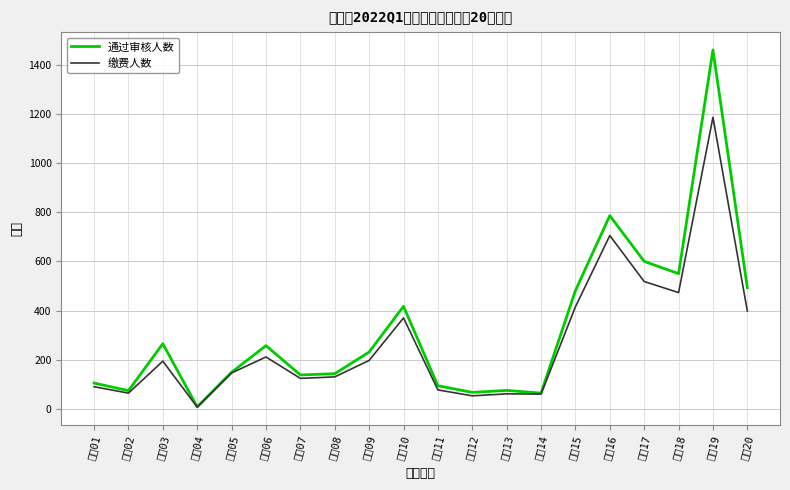

At which label does 缴费人数 first exceed 194?

岗位06